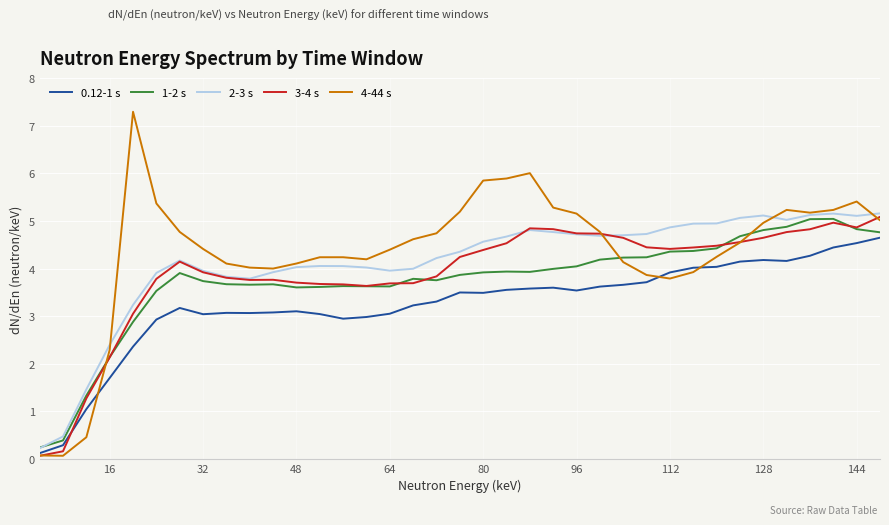

How many lines are shown in the chart?

5